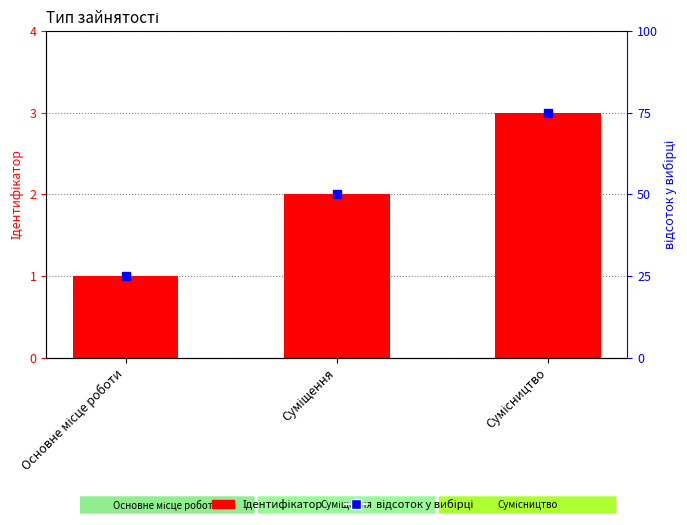

What is the label of the 2nd bar from the right?

Суміщення